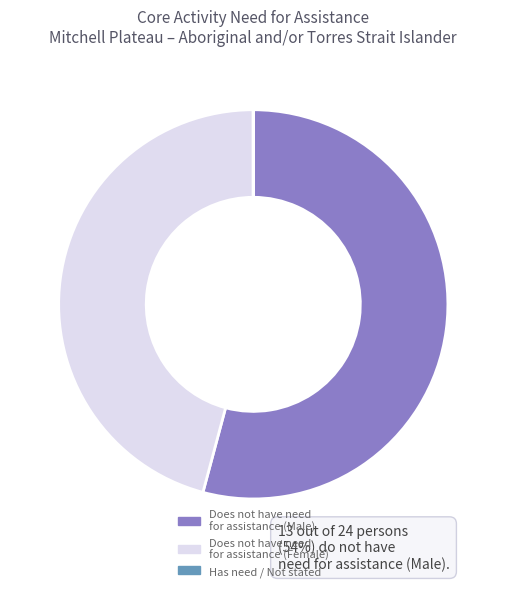

Between Does not have need for assistance (Male) and Does not have need for assistance (Female), which is larger?

Does not have need for assistance (Male)